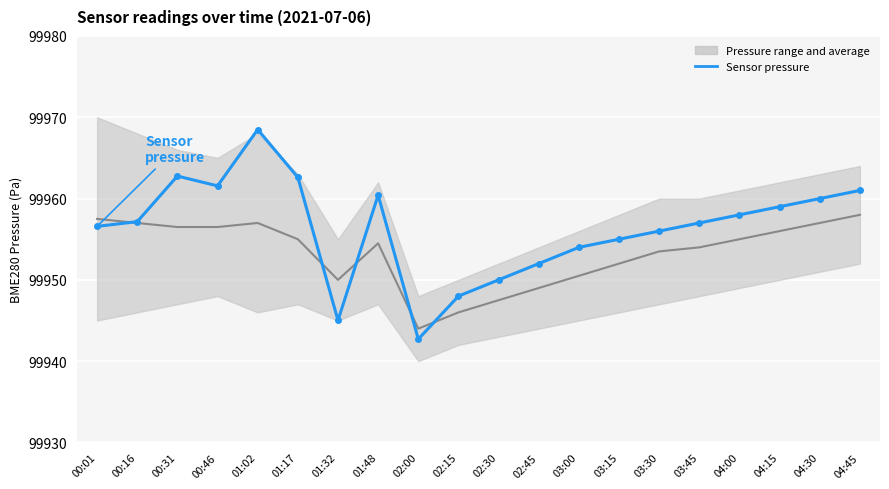

What is the value of the Pressure avg point at the 2nd from the left?

99957.0